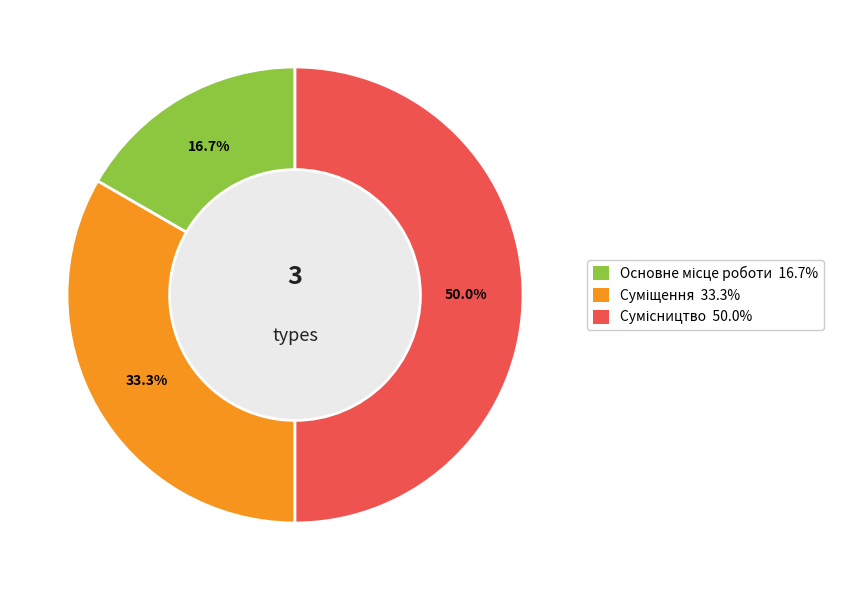

Is it true that Суміщення is 21% of the pie?

False